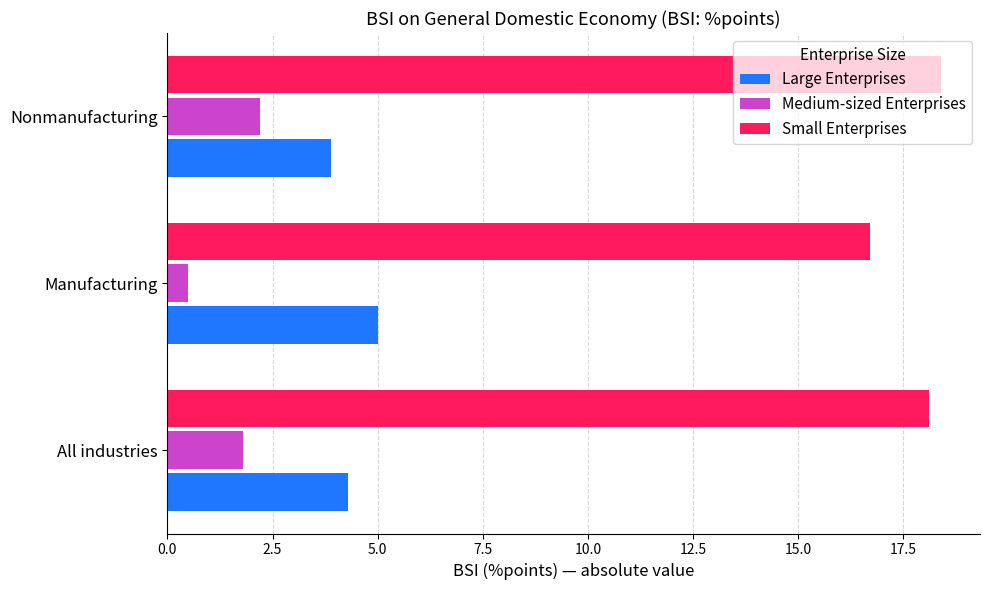

The value of Small Enterprises at Manufacturing is 16.7. True or false?

True